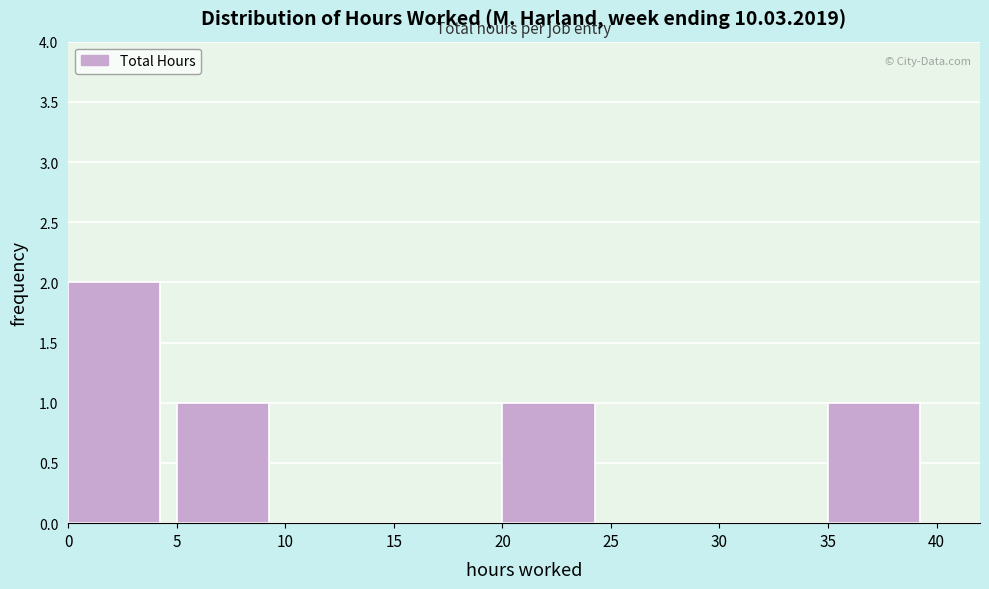

Reading left to right, list every bar in this chart as the range it spans on the x-axis followed by its height. The values are not printed on the chart, so give them approximately, as read against the axis.

0 to 5: 2
5 to 10: 1
10 to 15: 0
15 to 20: 0
20 to 25: 1
25 to 30: 0
30 to 35: 0
35 to 40: 1